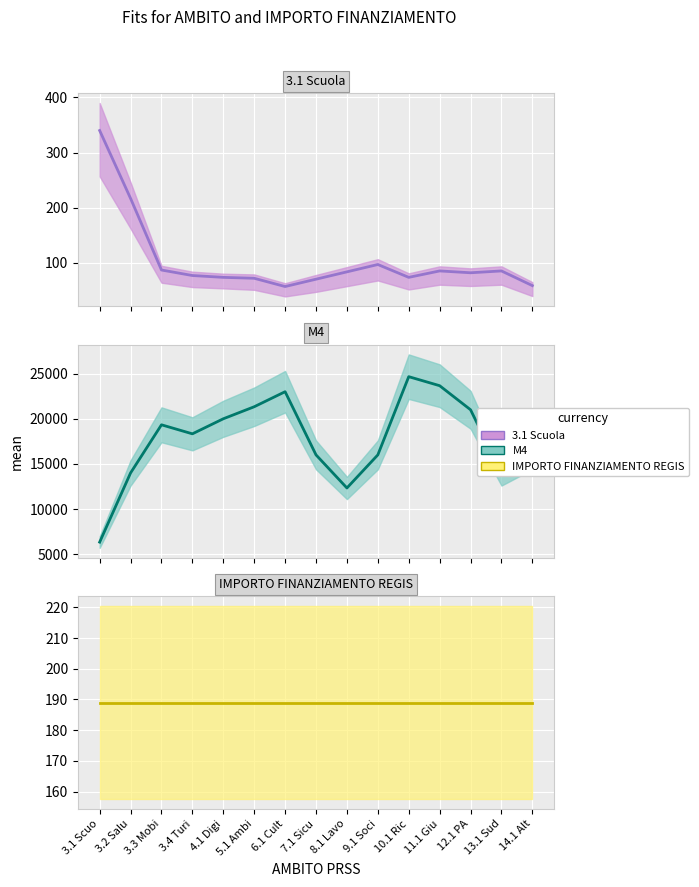

Which has a higher value, 9.1 Soci or 3.1 Scuo?

3.1 Scuo